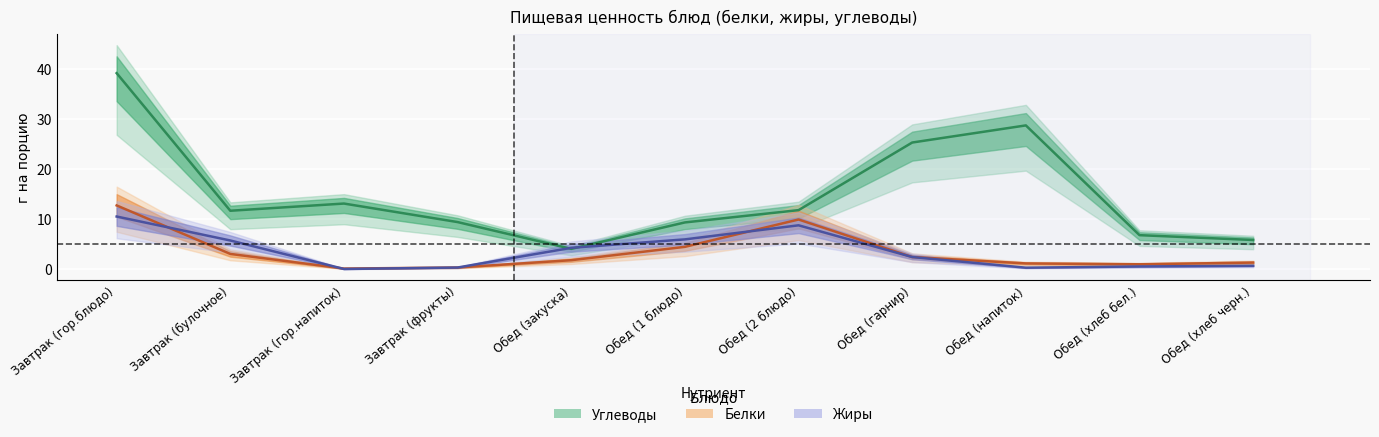

What is the minimum value for Углеводы?

4.1